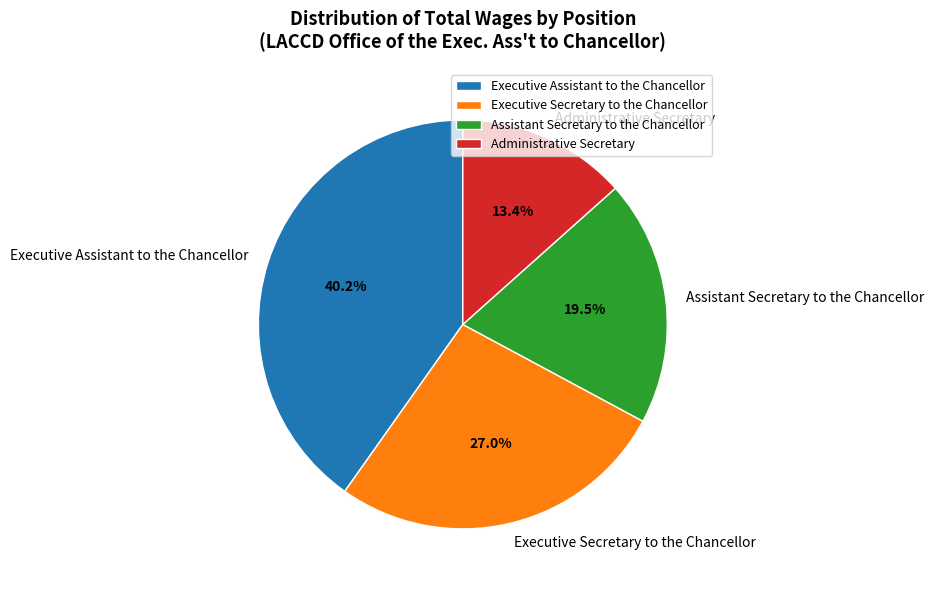

How many segments does this pie chart have?

4